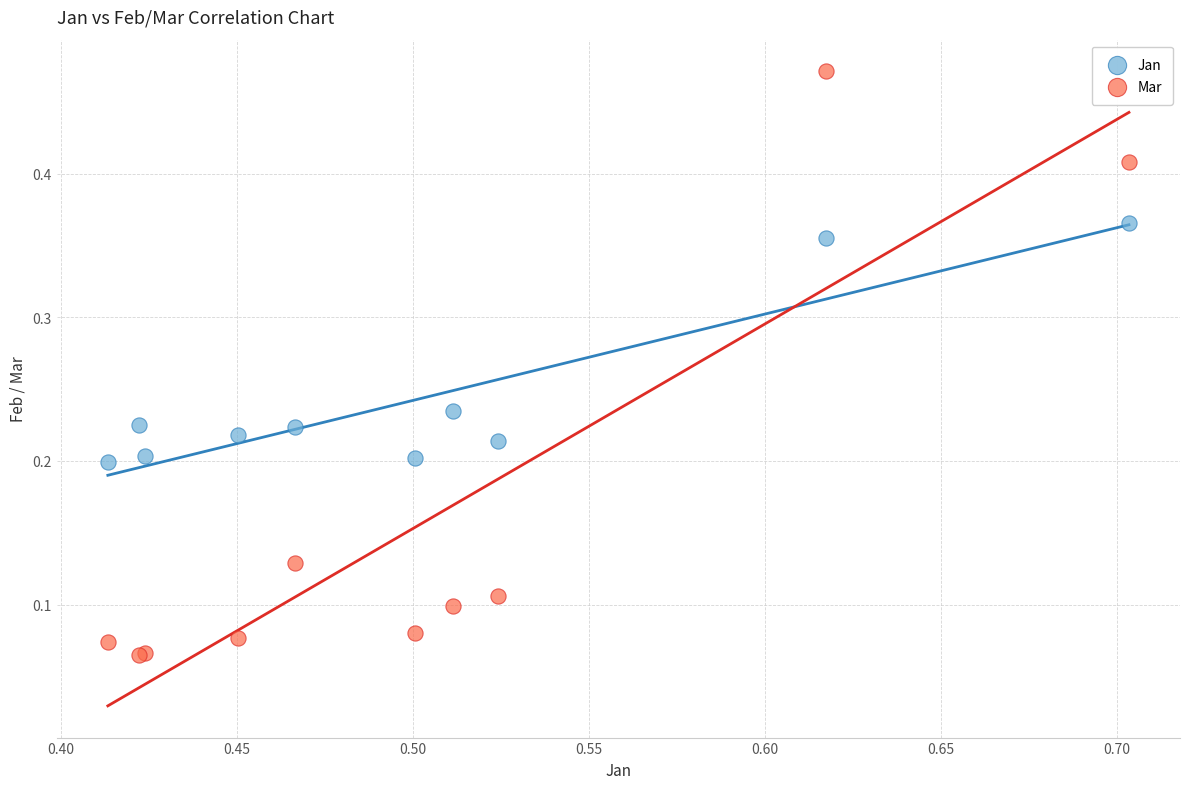

Which series has the largest Y range (max minus min)?

Mar